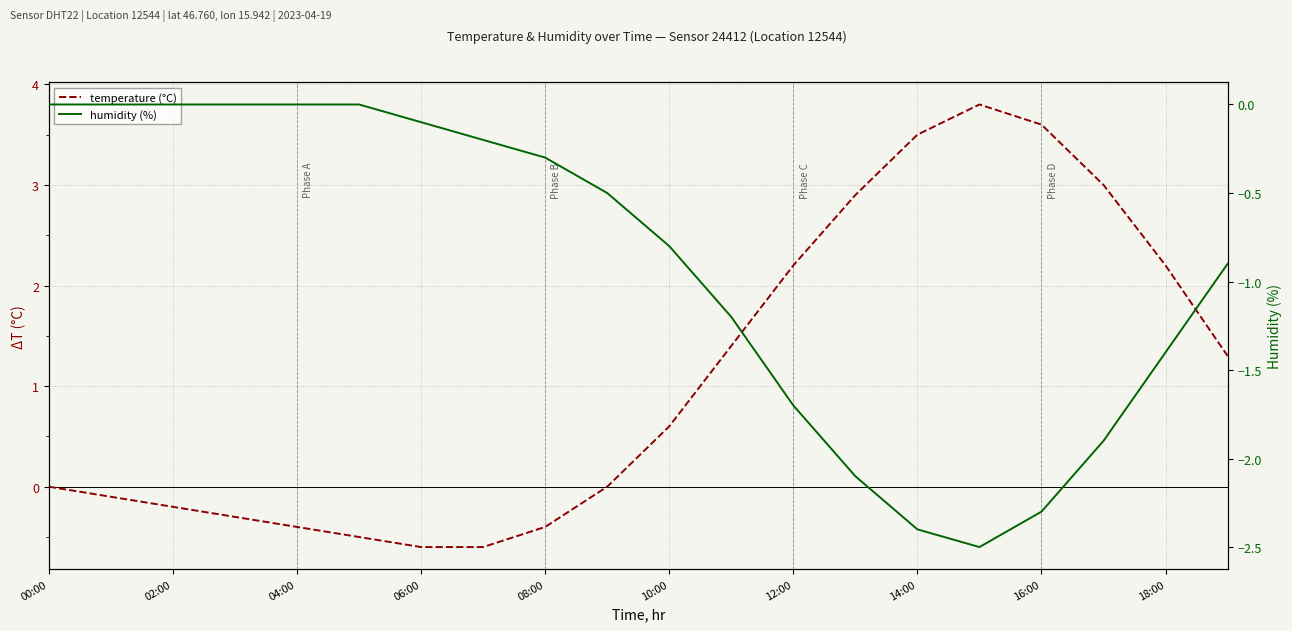

At which label is humidity (%) closest to -1?

19